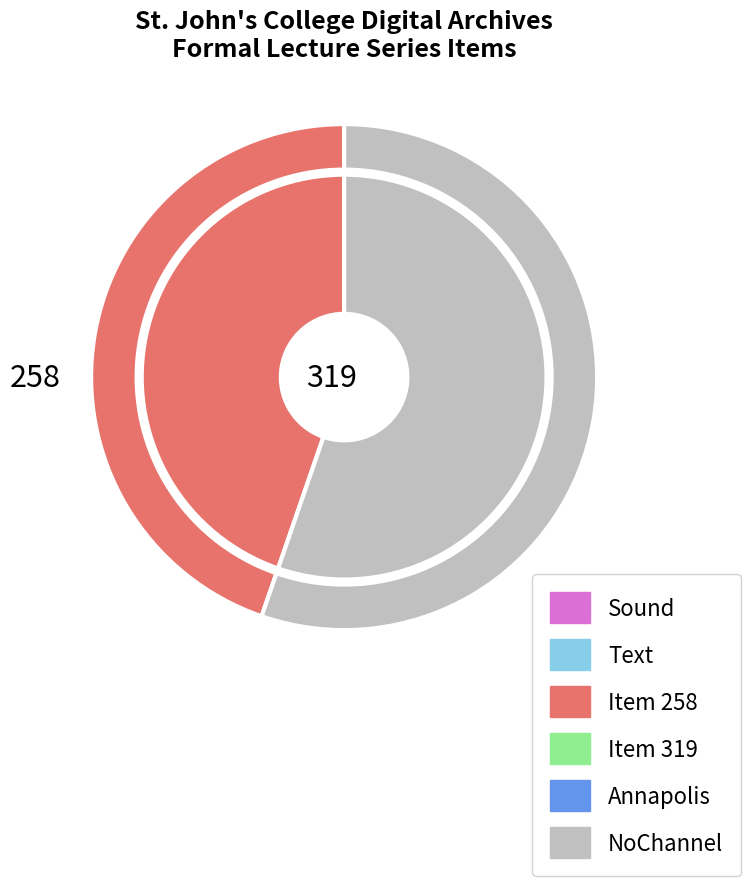

True or false: Item 319 (Text) accounts for 48% of the total.

False